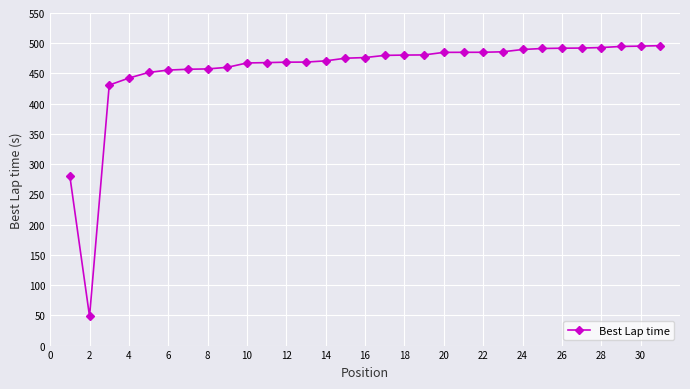

What is the sum of all values?

14104.1